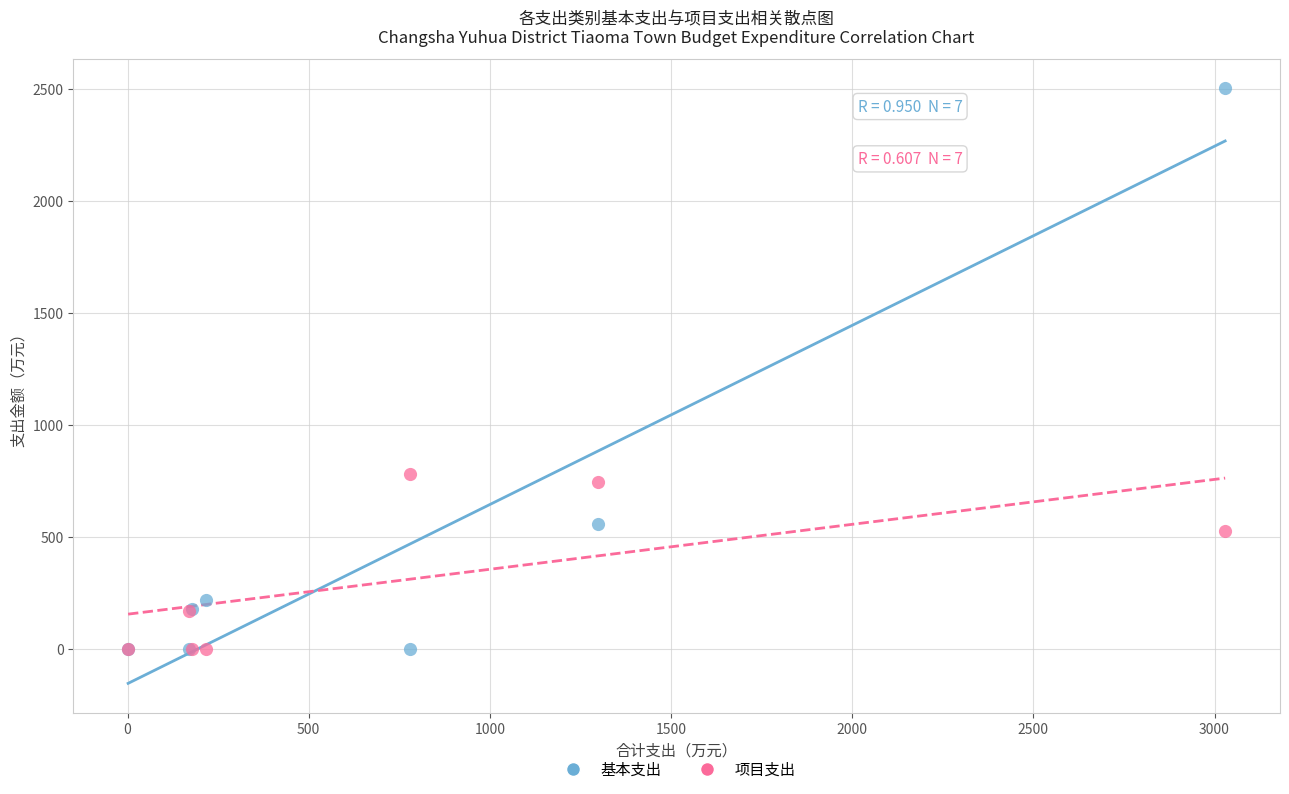

In the 基本支出 series, what Y value is closest to 1250?

555.9